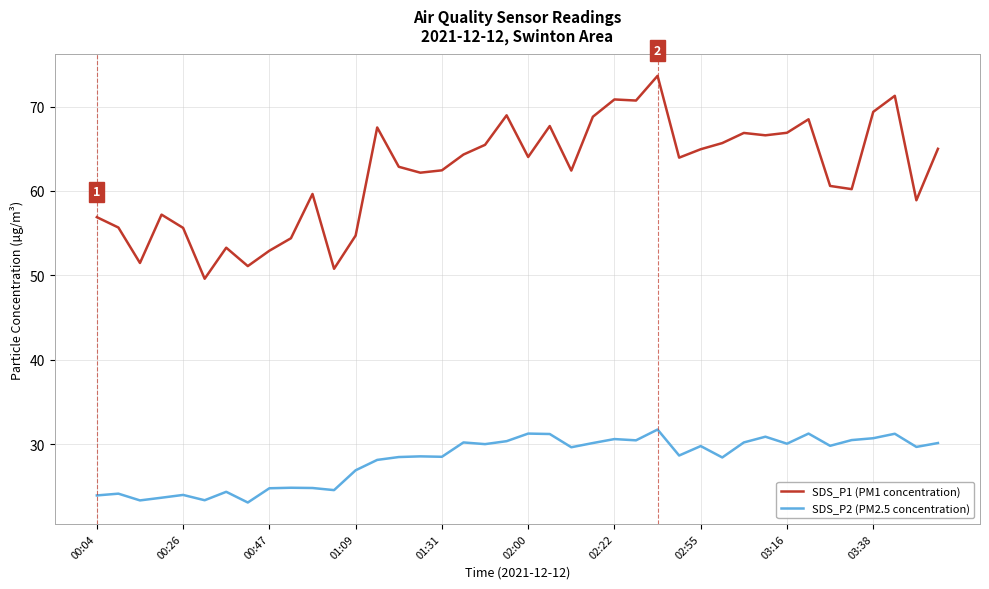

Rank the series by their average value, from highest to lowest.

SDS_P1 (PM1 concentration), SDS_P2 (PM2.5 concentration)